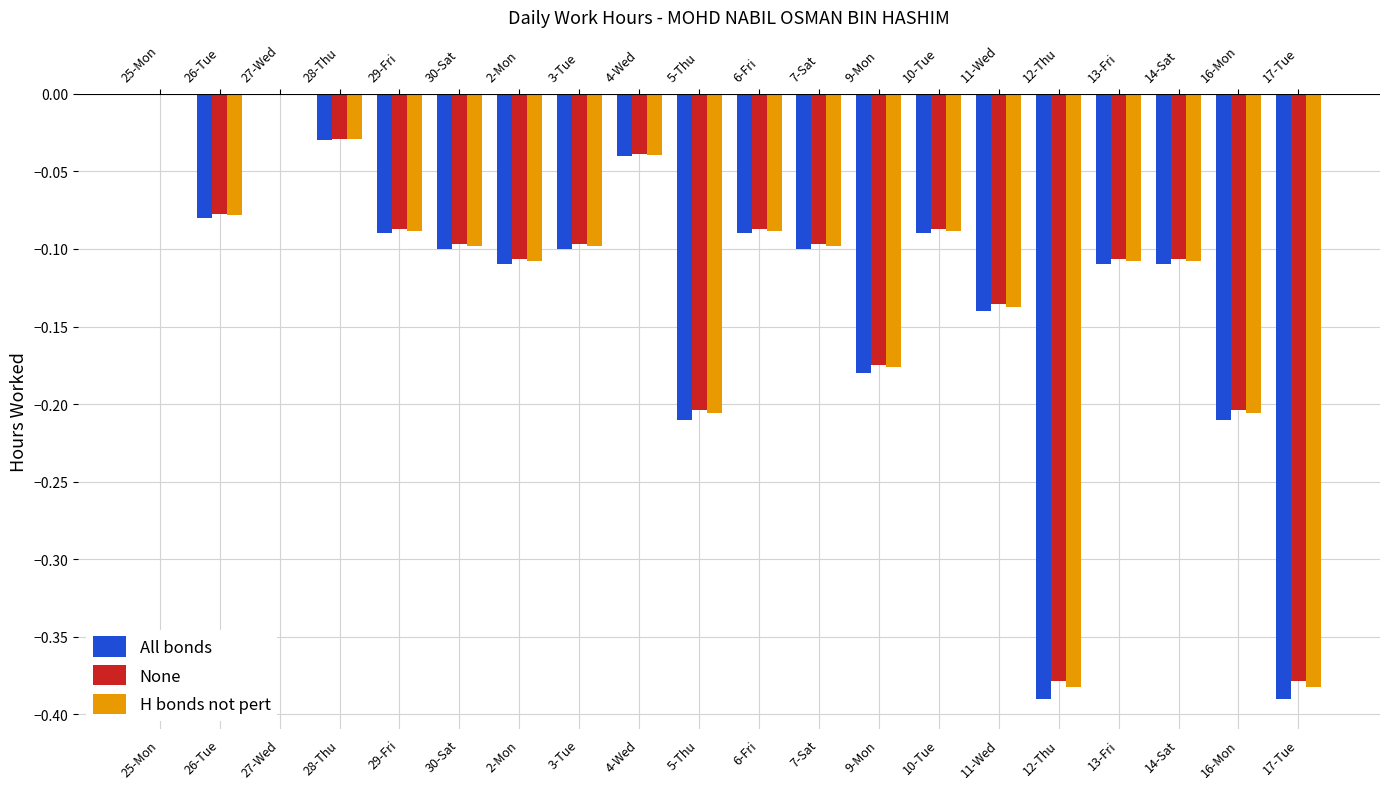

What is the sum of all None values?

-2.5